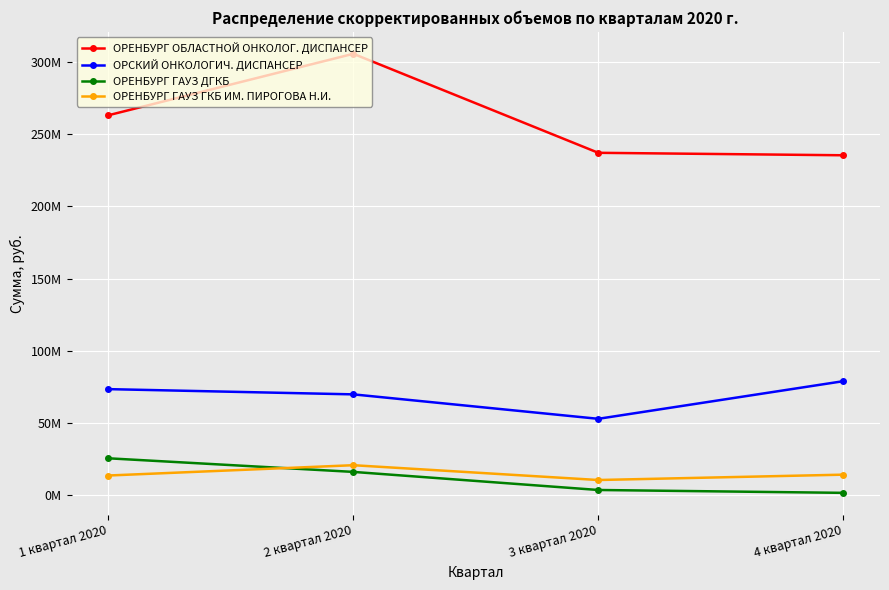

What is the difference between the second highest and second lowest values in the ОРЕНБУРГ ГАУЗ ДГКБ series?

12504708